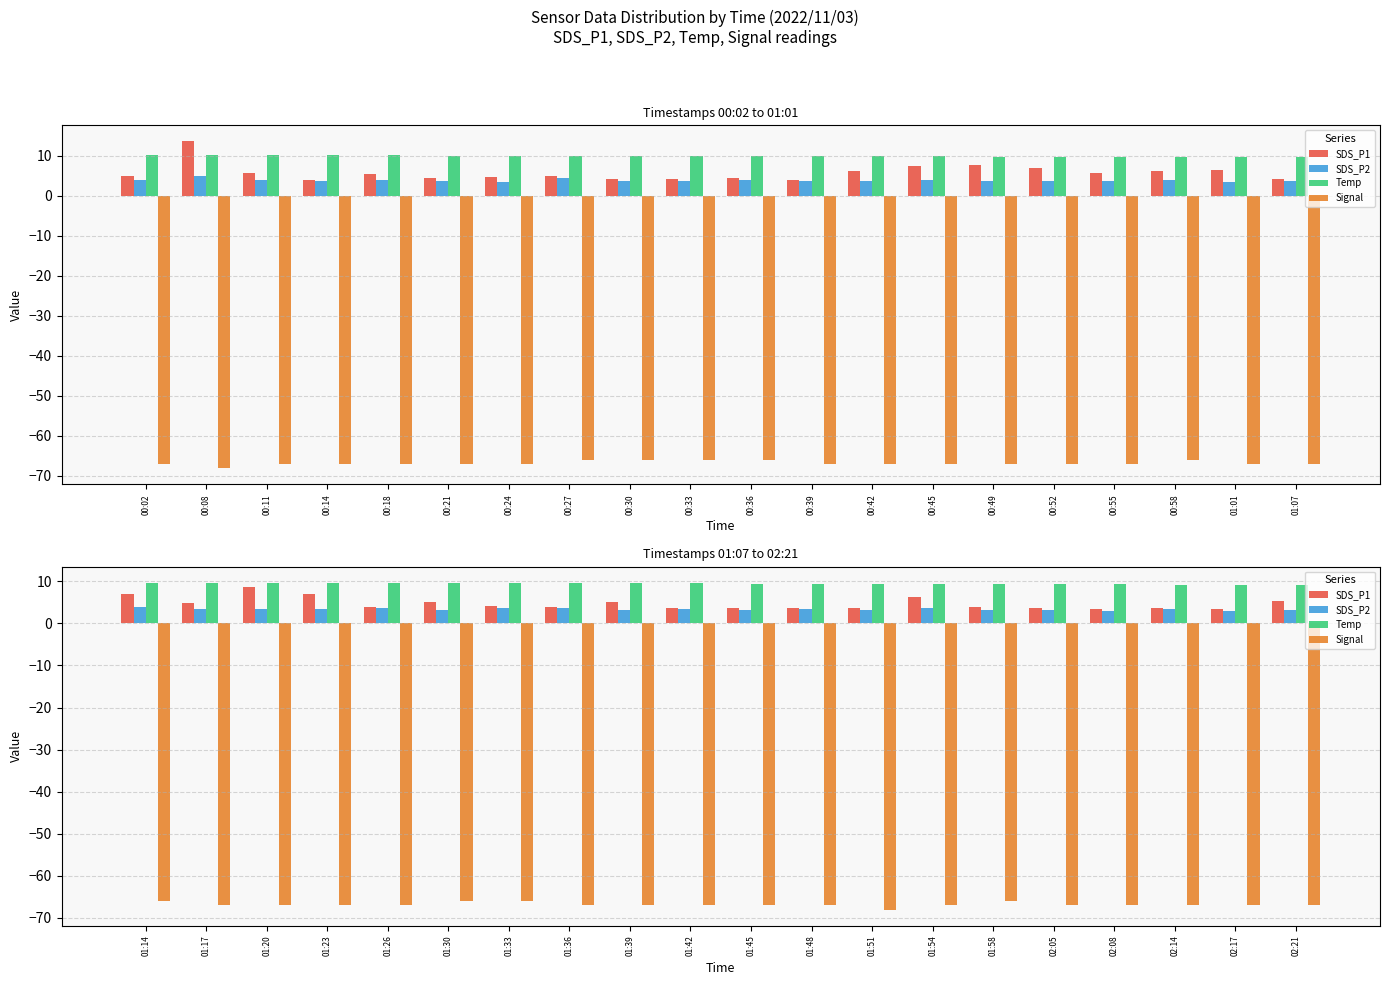

At how many categories does at least one series exceed -8?

20